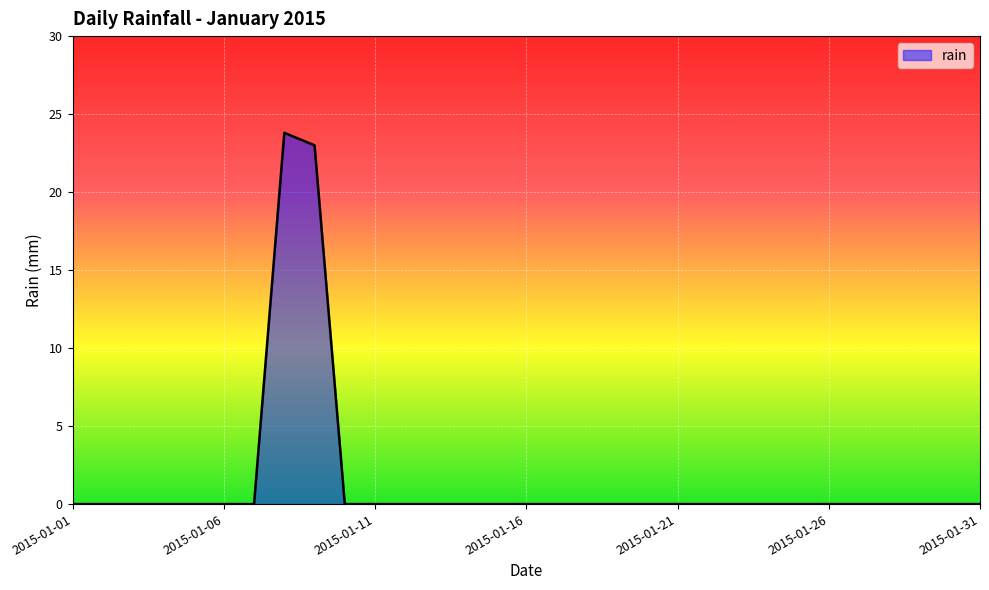

What is the difference between the maximum and minimum values?

23.8